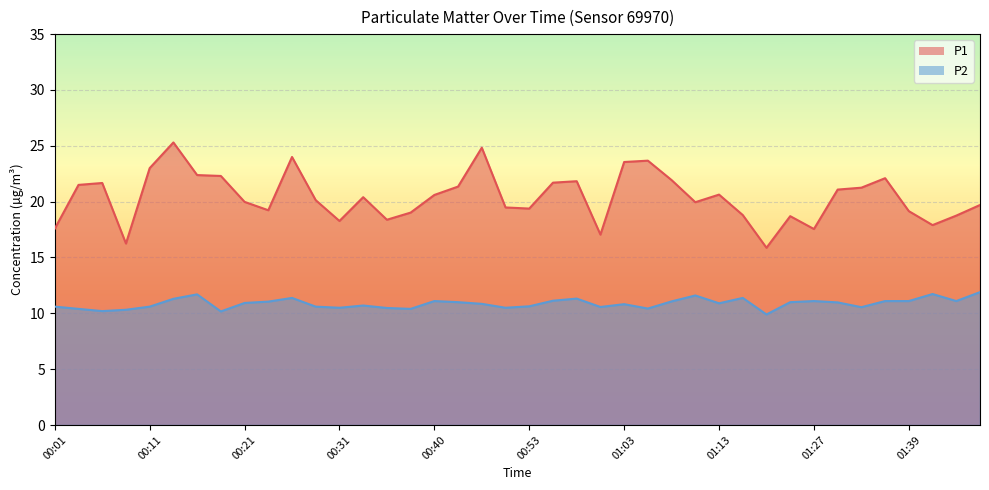

What is the difference between the maximum and minimum values in the P2 series?

2.0